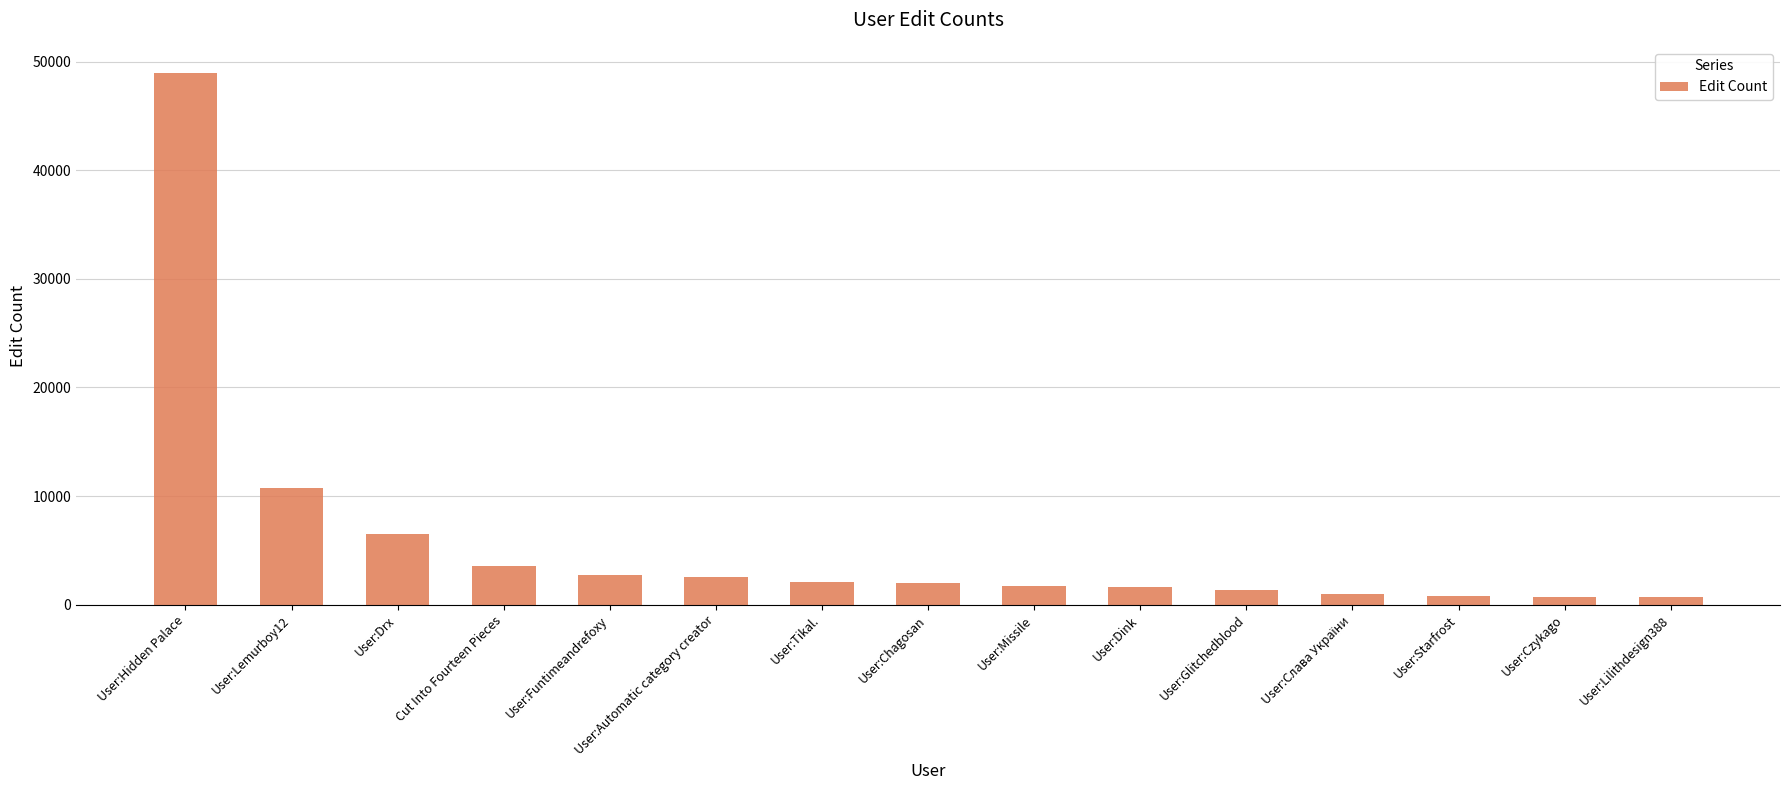

What is the label of the 10th bar from the left?

User:Dink